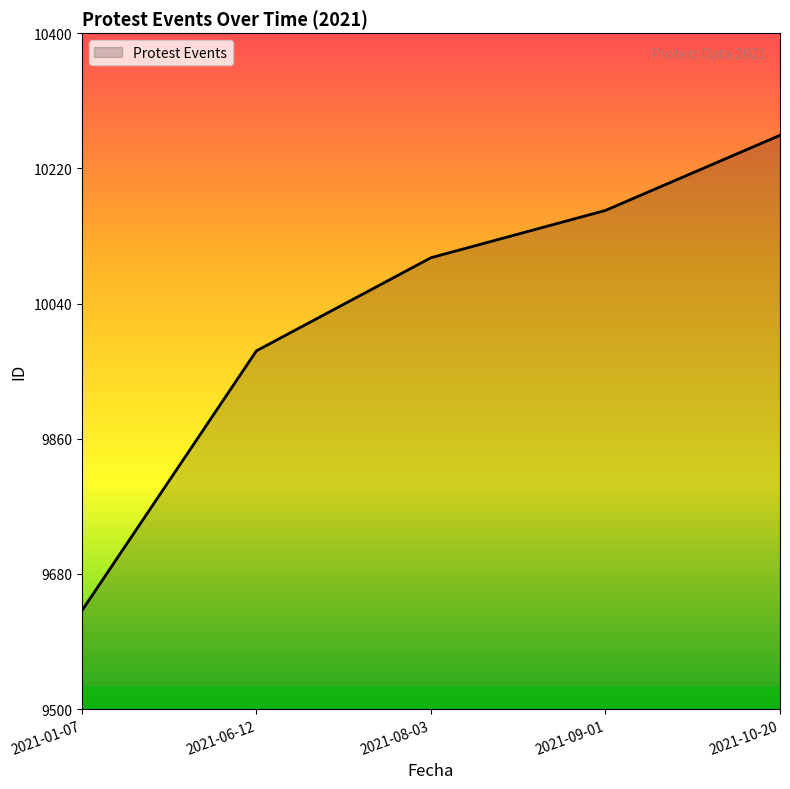

Between 2021-10-20 and 2021-08-03, which is larger?

2021-10-20